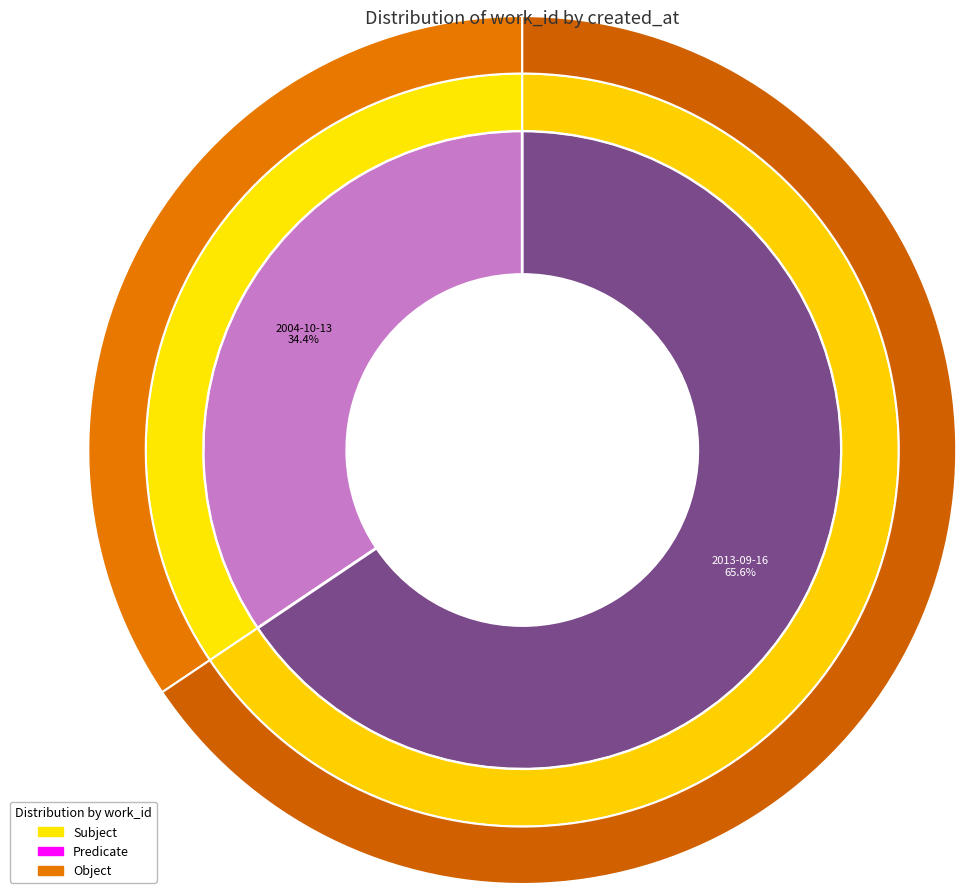

Is there any slice that represents more than half of the pie?

Yes